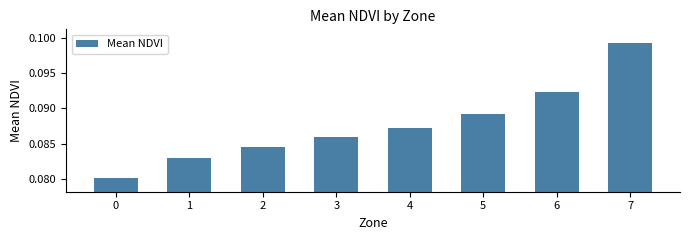

How many data points does each series have?

8